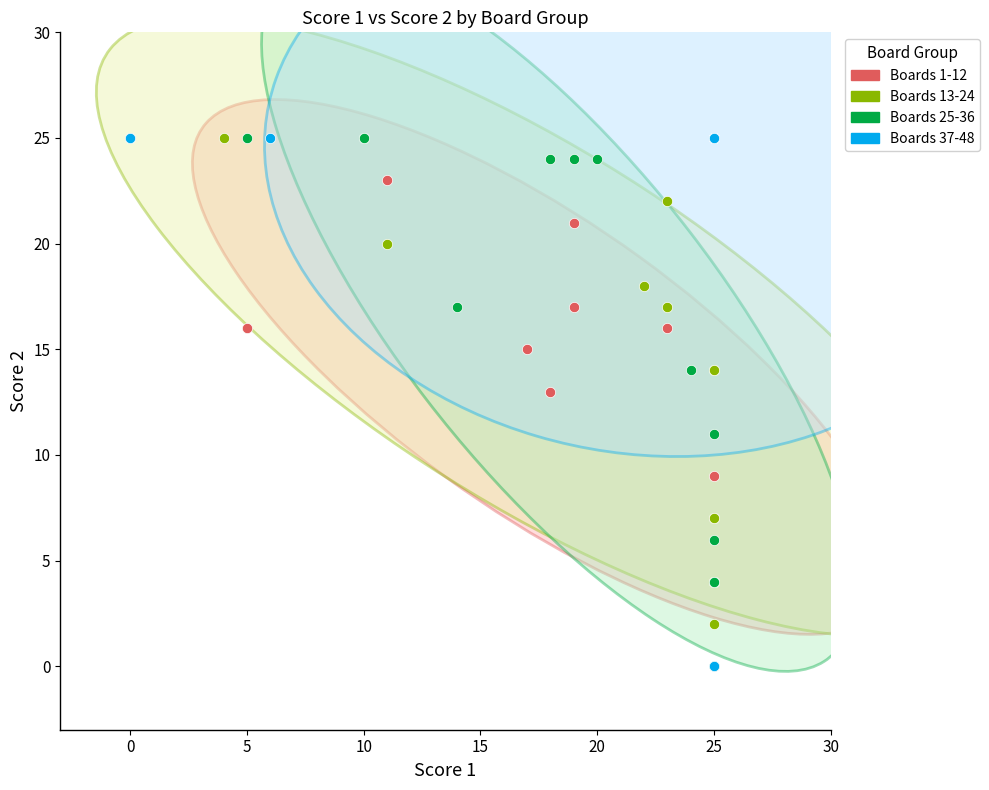

What are all the series names shown in the legend?

Boards 1-12, Boards 13-24, Boards 25-36, Boards 37-48